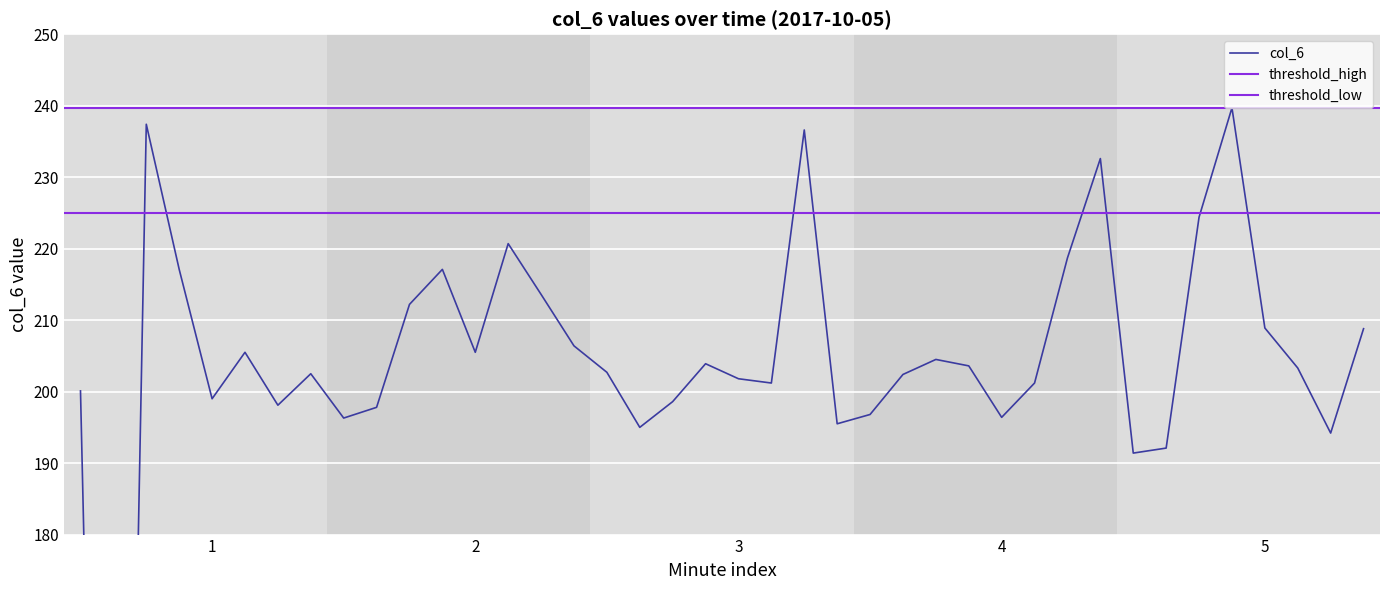

Is this an area chart (filled region under the line)?

No